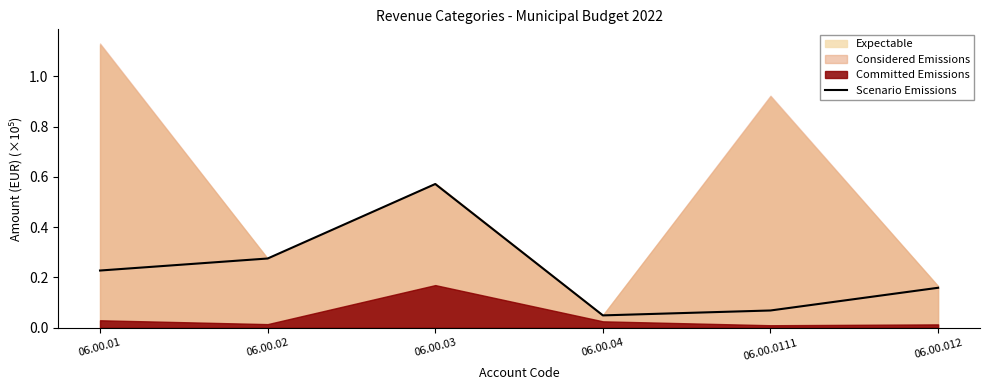

At which label is the value closest to 0?

06.00.04